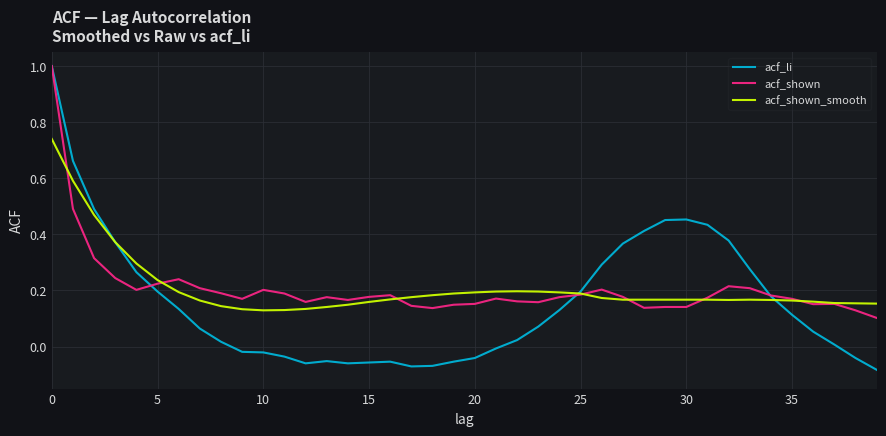

What is the greatest value displayed?

1.0